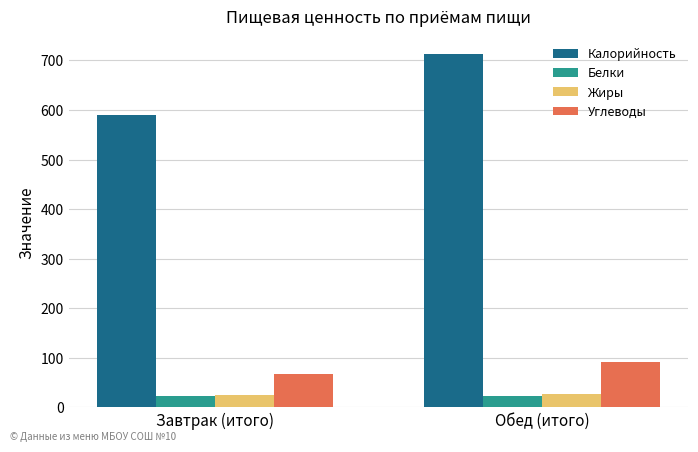

What is the label of the 2nd bar from the left?

Обед (итого)